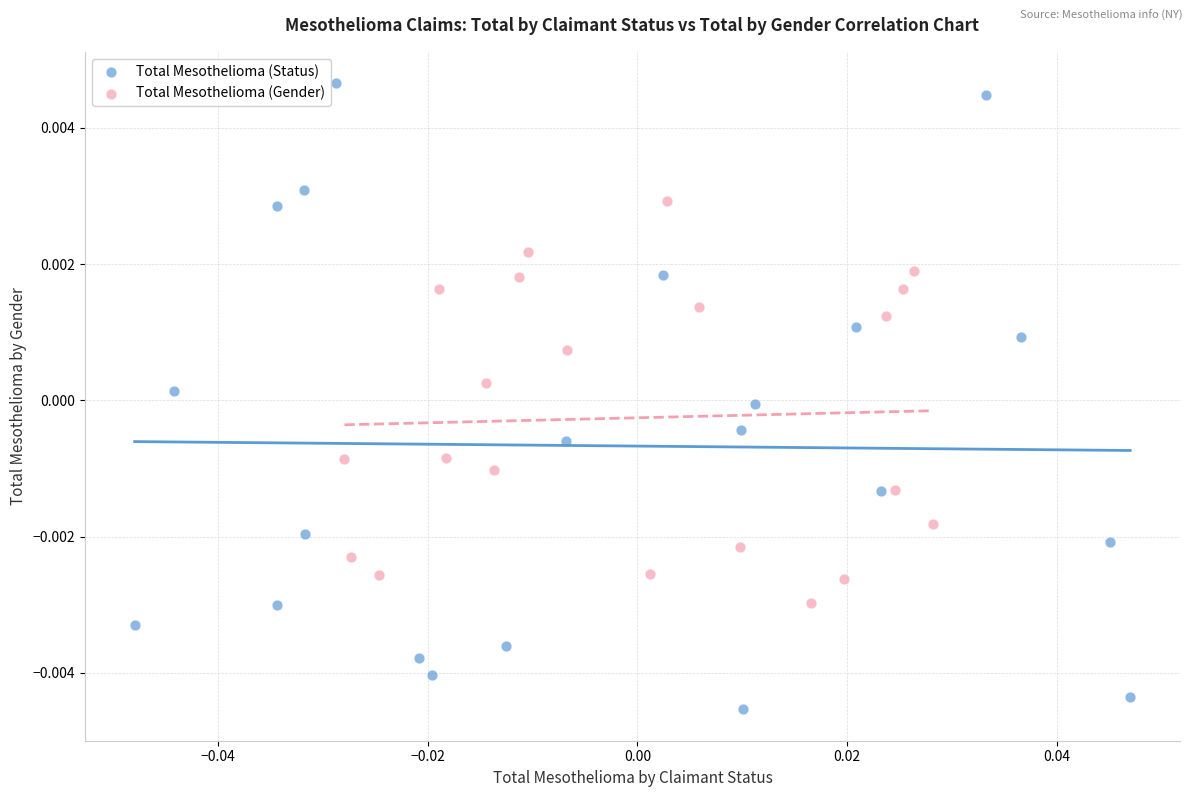

Which series has the largest Y range (max minus min)?

Total Mesothelioma (Status)